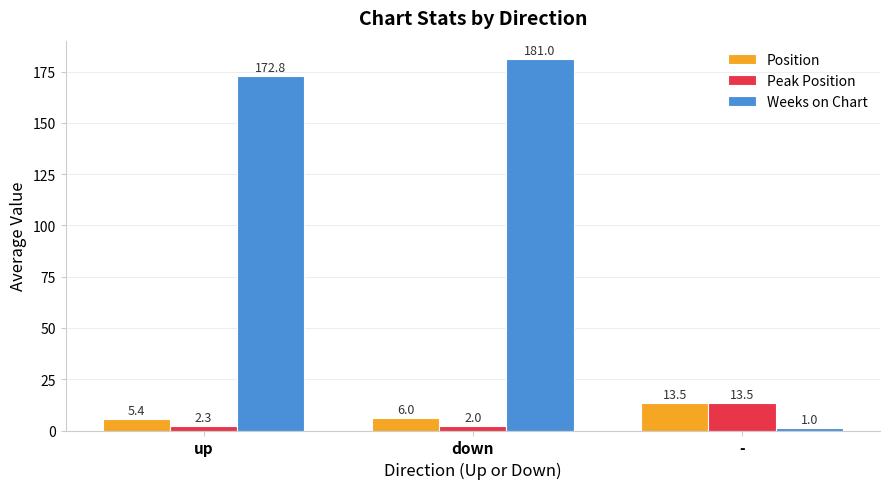

What is the average value of the Weeks on Chart series?

118.3